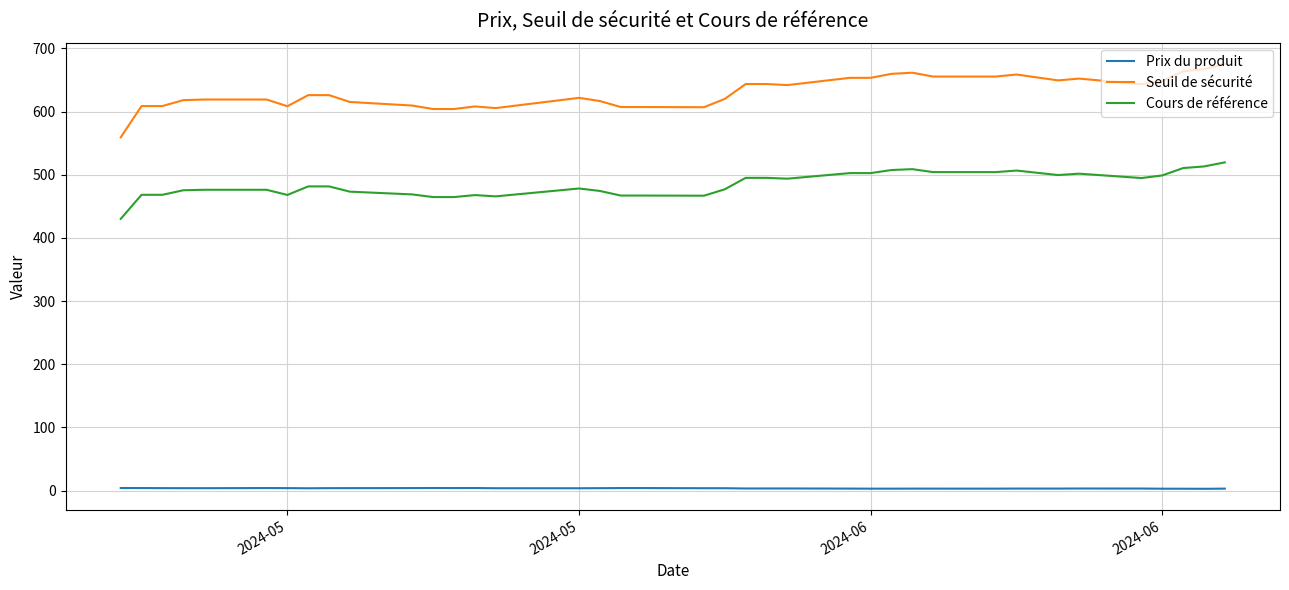

What is the greatest value displayed?

675.4